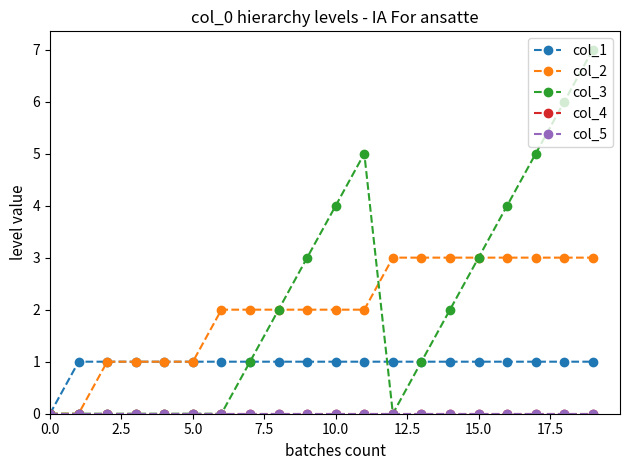

How many lines are shown in the chart?

5